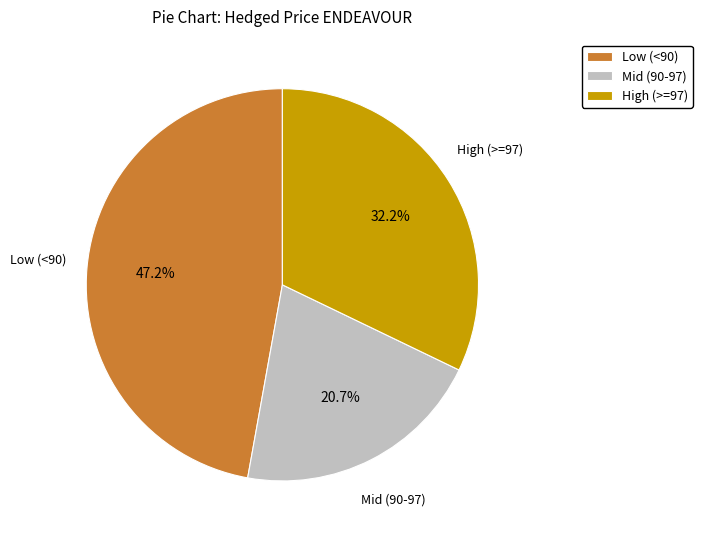

Which slice is the smallest?

Mid (90-97)